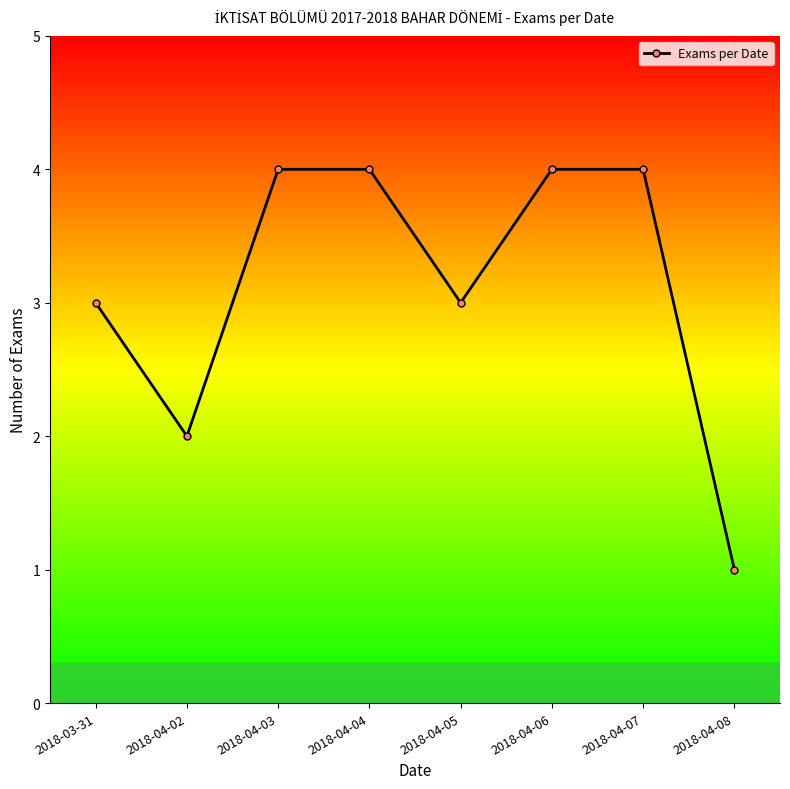

At which label is the value closest to 2?

2018-04-02